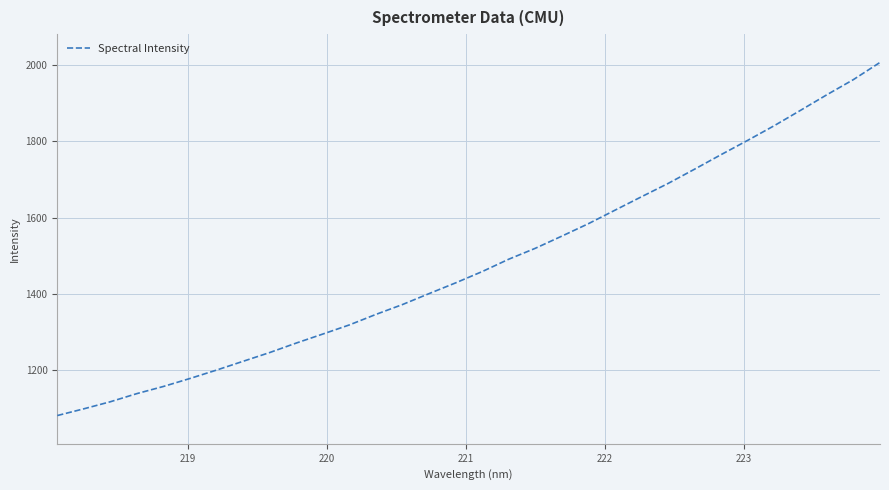

What is the minimum value shown in the chart?

1081.3